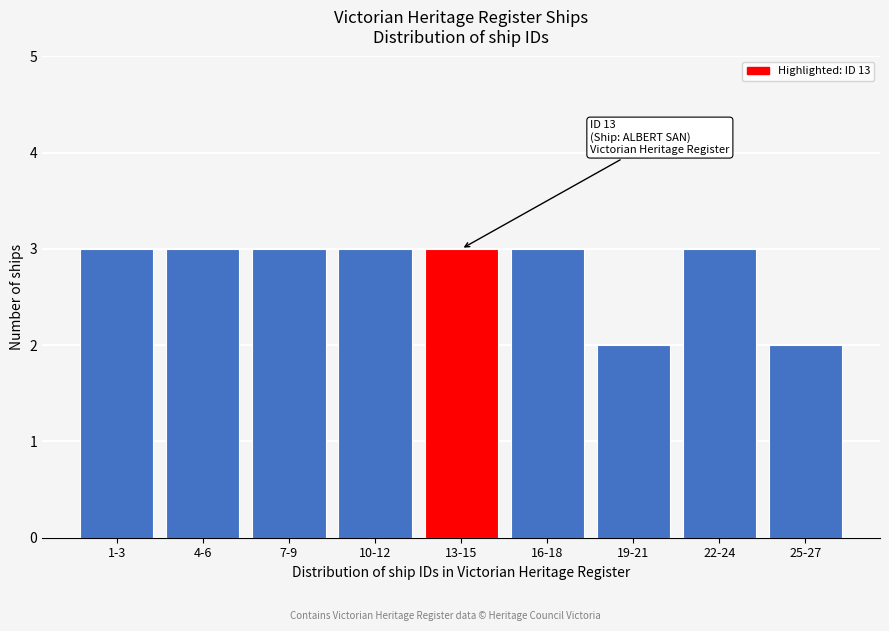

Reading right to left, what are all the values shown in this chart?

25-27=2	22-24=3	19-21=2	16-18=3	13-15=3	10-12=3	7-9=3	4-6=3	1-3=3